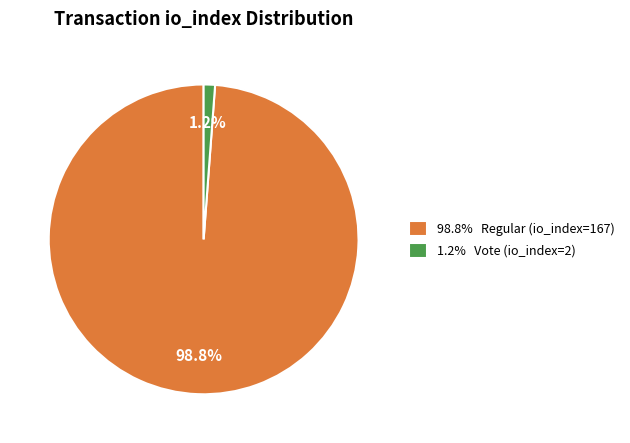

What is the largest slice in the pie chart?

98.8% Regular (io_index=167)